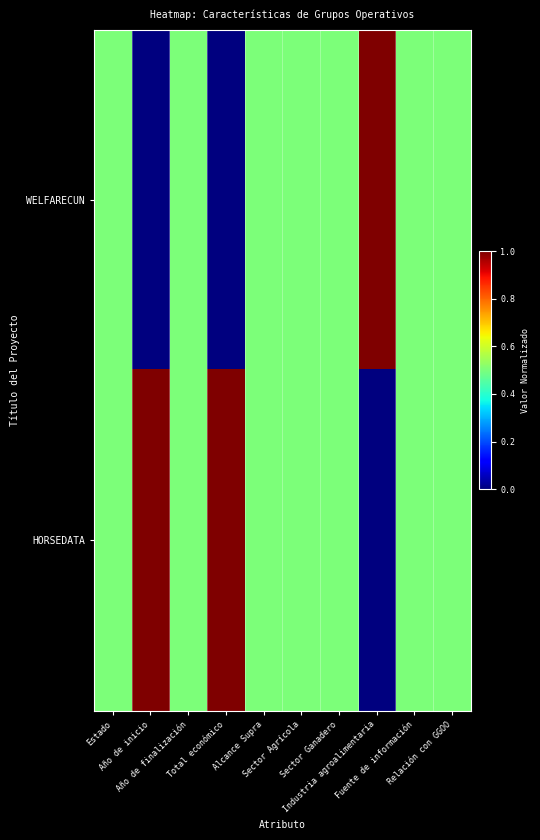

Reading right to left, list all the values displayed in this chart.

WELFARECUN: Relación con GGOO=0.5	Fuente de información=0.5	Industria agroalimentaria=1.0	Sector Ganadero=0.5	Sector Agrícola=0.5	Alcance Supra=0.5	Total económico=0.0	Año de finalización=0.5	Año de inicio=0.0	Estado=0.5
HORSEDATA: Relación con GGOO=0.5	Fuente de información=0.5	Industria agroalimentaria=0.0	Sector Ganadero=0.5	Sector Agrícola=0.5	Alcance Supra=0.5	Total económico=1.0	Año de finalización=0.5	Año de inicio=1.0	Estado=0.5